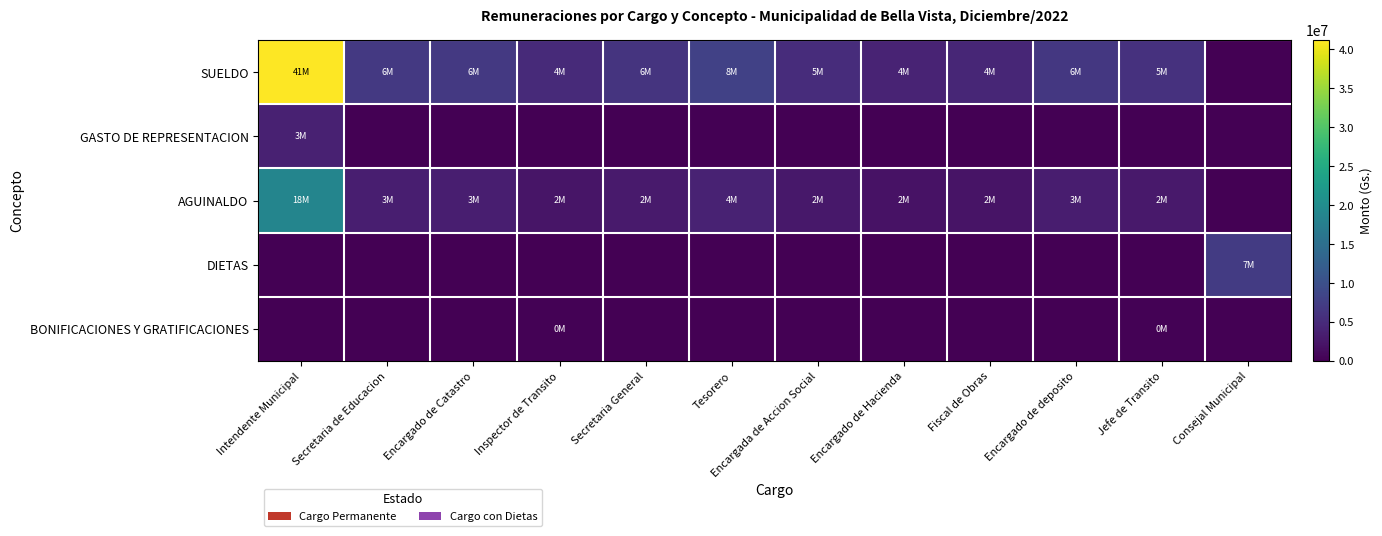

At how many categories does at least one series exceed 4954082?

10